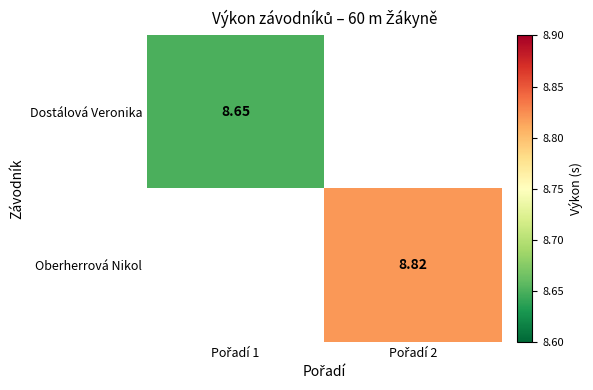

How many series are shown in this chart?

2